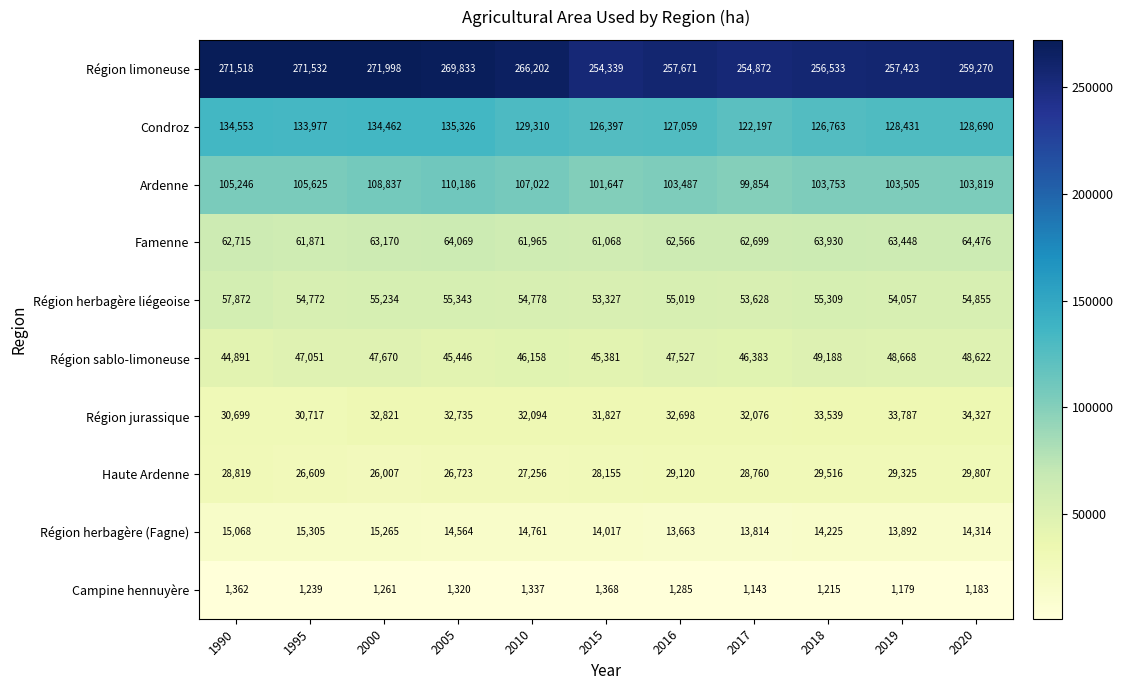

List the series in order of their peak value, highest first.

Région limoneuse, Condroz, Ardenne, Famenne, Région herbagère liégeoise, Région sablo-limoneuse, Région jurassique, Haute Ardenne, Région herbagère (Fagne), Campine hennuyère